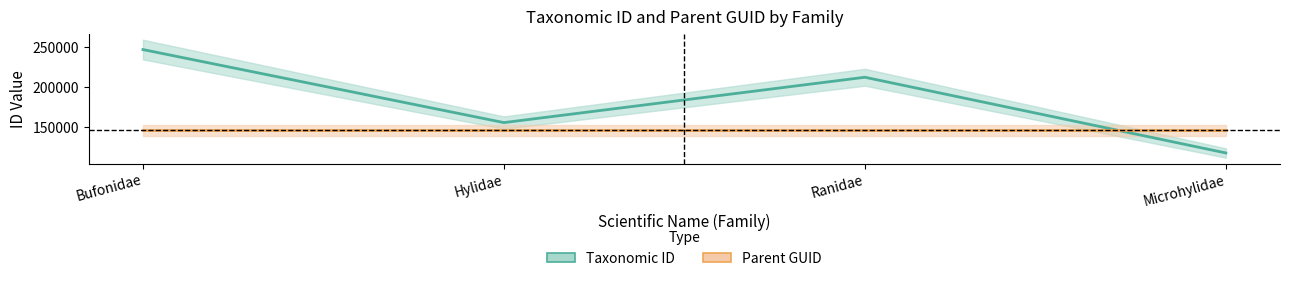

Reading right to left, extract all data points from this chart.

Taxonomic ID: Microhylidae=117276	Ranidae=212207	Hylidae=155335	Bufonidae=246933
Parent GUID: Microhylidae=145446	Ranidae=145446	Hylidae=145446	Bufonidae=145446